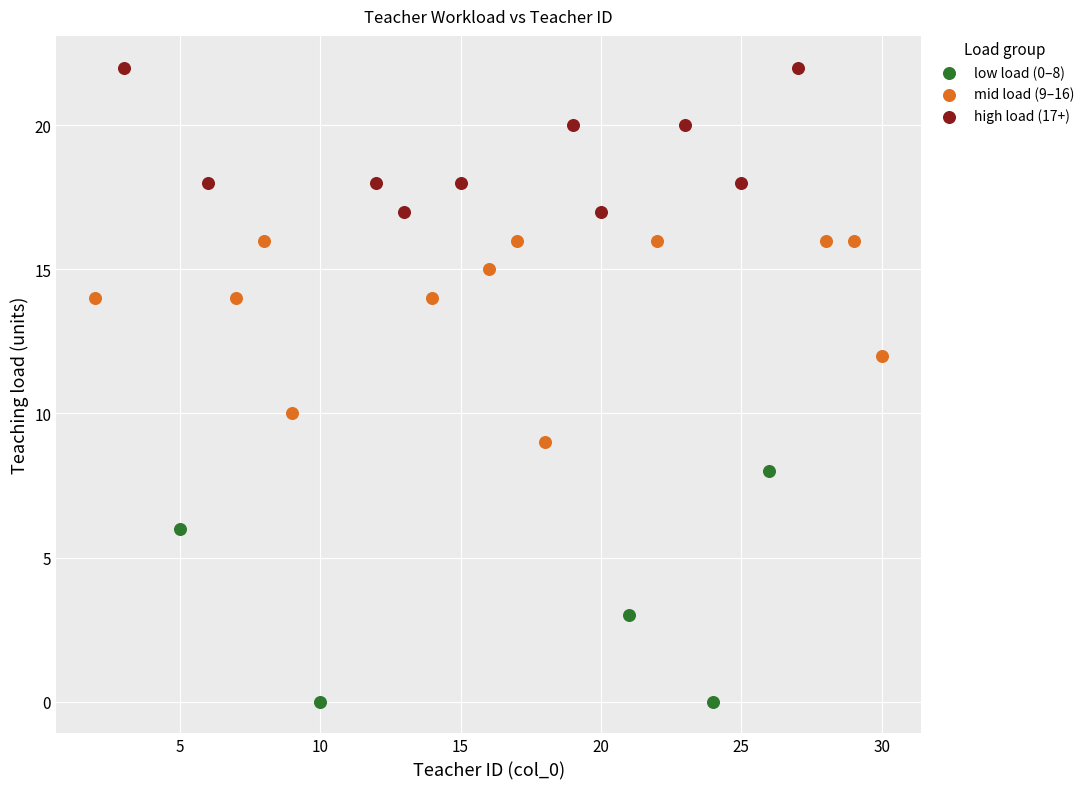

Which series reaches the minimum Y coordinate?

low load (0–8)